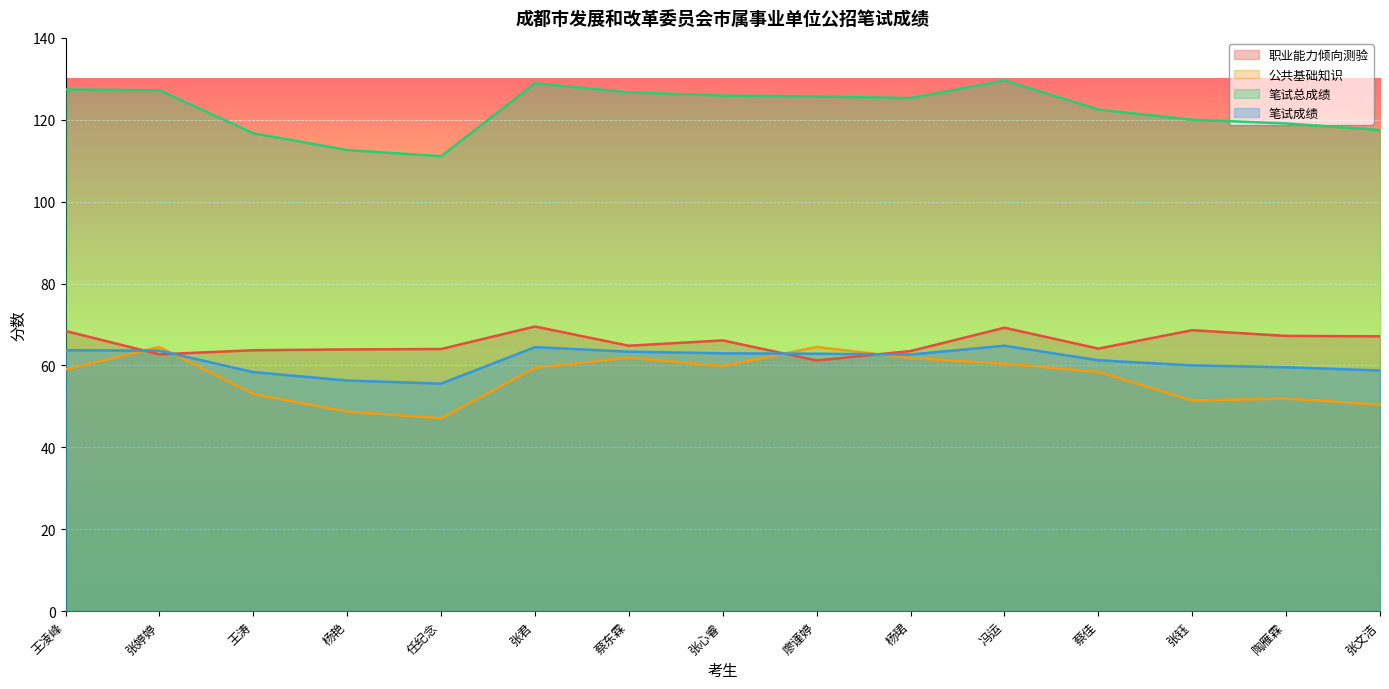

Is it true that 职业能力倾向测验 equals 90.1 at 张钰?

False